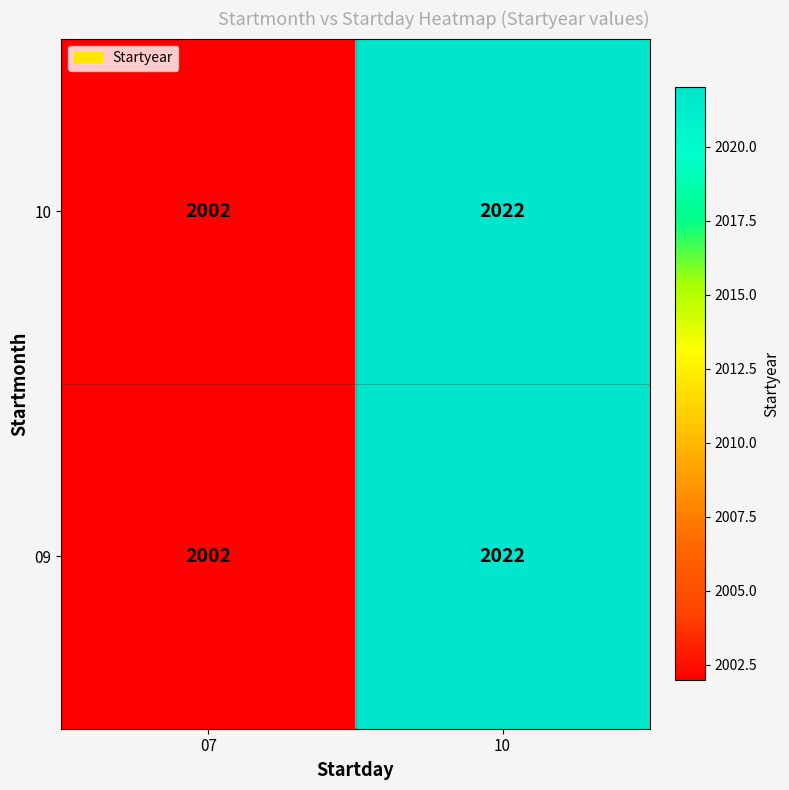

What is the average value of the 09 series?

2012